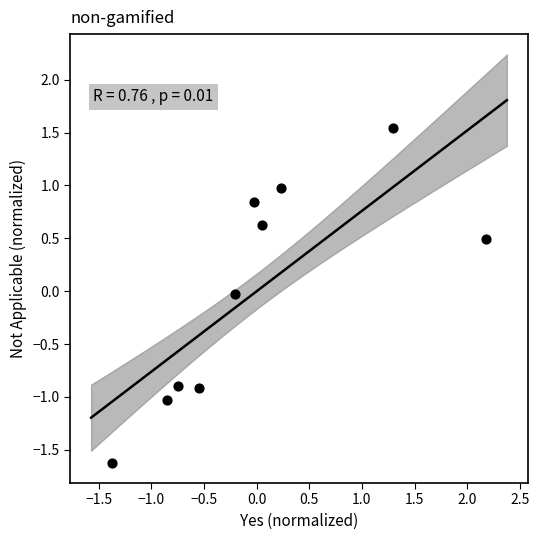

What is the range of Y values (max minus min)?

3.2